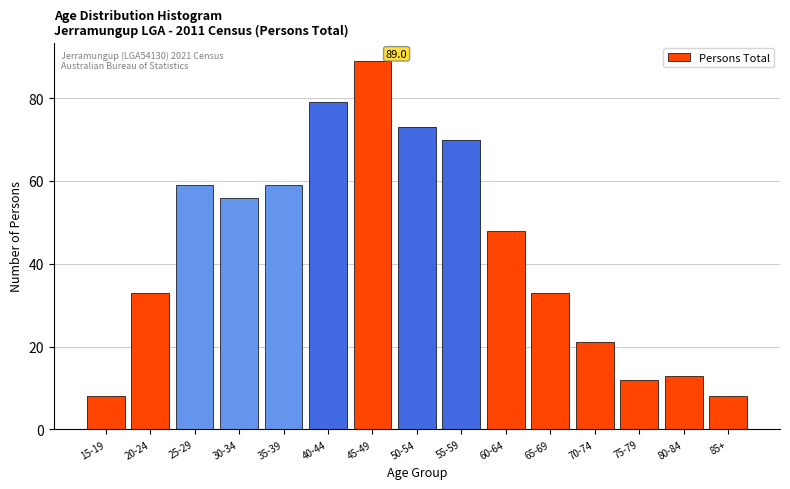

Reading left to right, what are all the values shown in this chart?

8	33	59	56	59	79	89	73	70	48	33	21	12	13	8